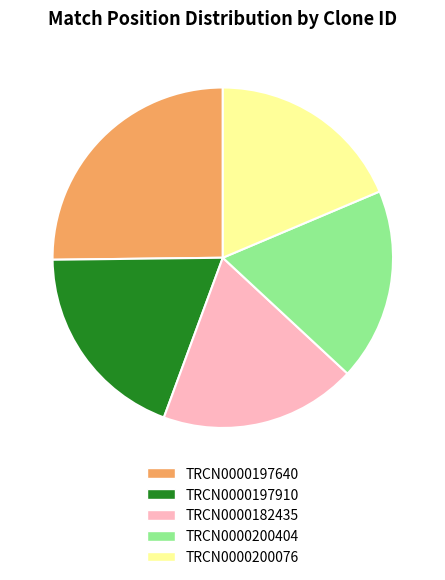

What is the ratio of the value at TRCN0000200076 to the value at TRCN0000182435?

1.0